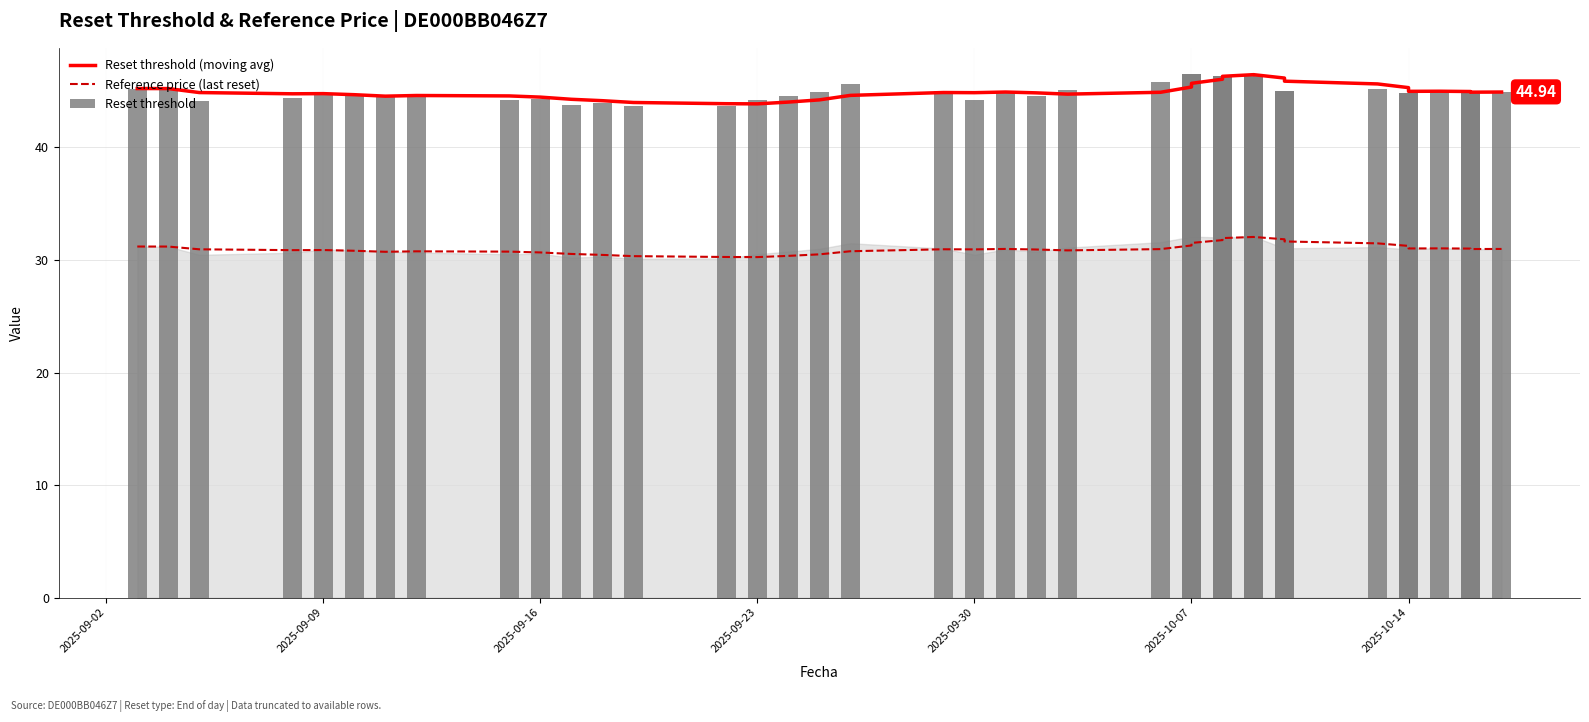

Is the value of Reset threshold (moving avg) at 2025-09-23 greater than the value of Reference price (last reset) at 11?

Yes